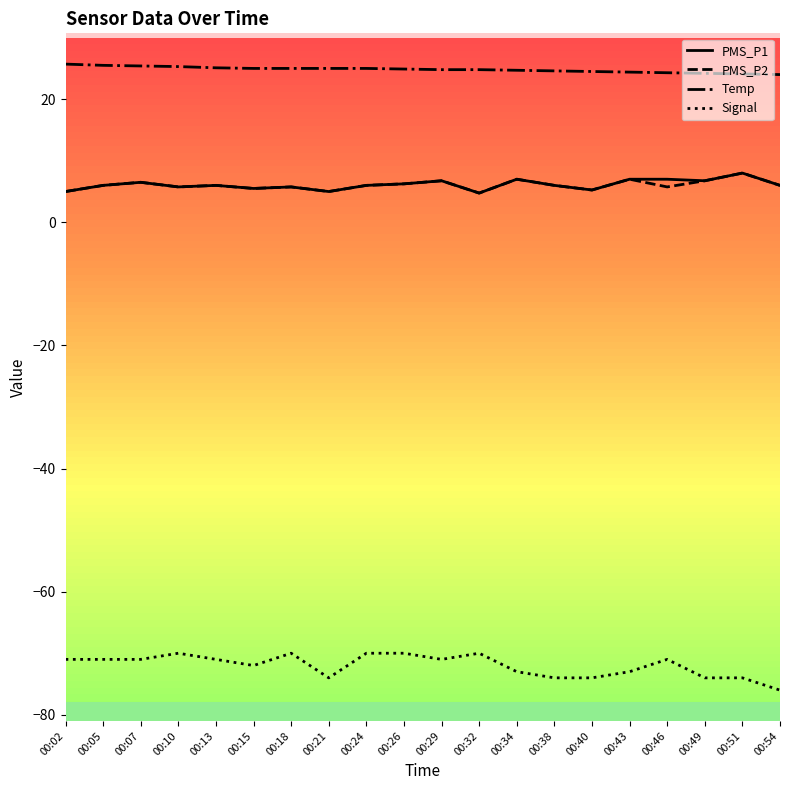

What value does the PMS_P2 series have at 00:29?

6.8